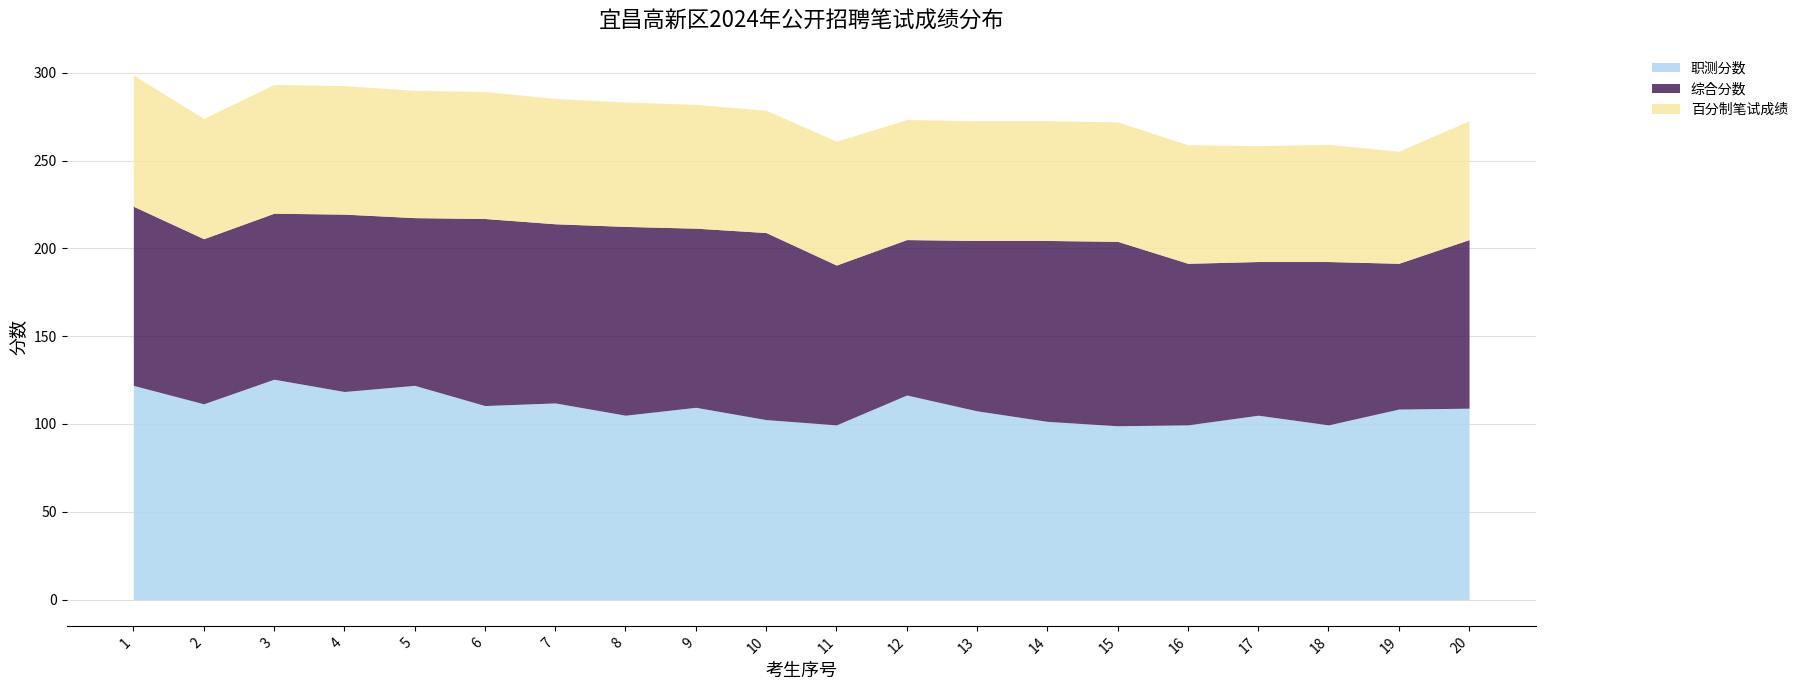

What is the spread (max minus min) of values at 14?

34.8